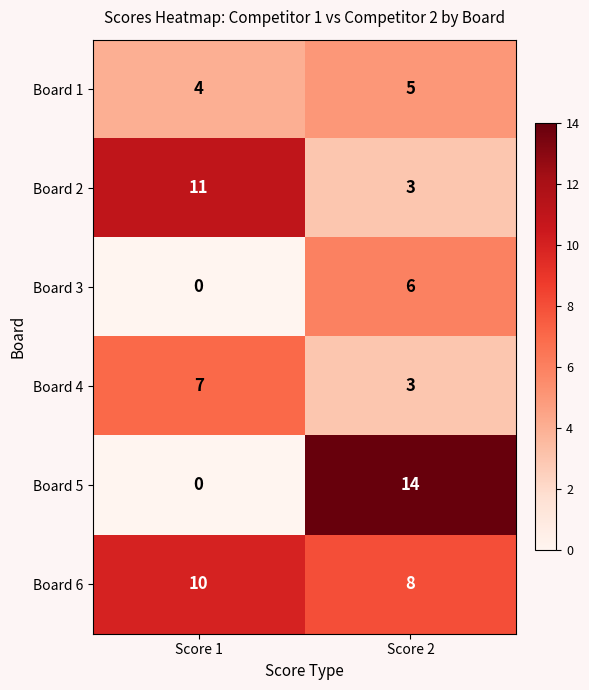

Reading right to left, list all the values displayed in this chart.

Board 1: Score 2=5	Score 1=4
Board 2: Score 2=3	Score 1=11
Board 3: Score 2=6	Score 1=0
Board 4: Score 2=3	Score 1=7
Board 5: Score 2=14	Score 1=0
Board 6: Score 2=8	Score 1=10